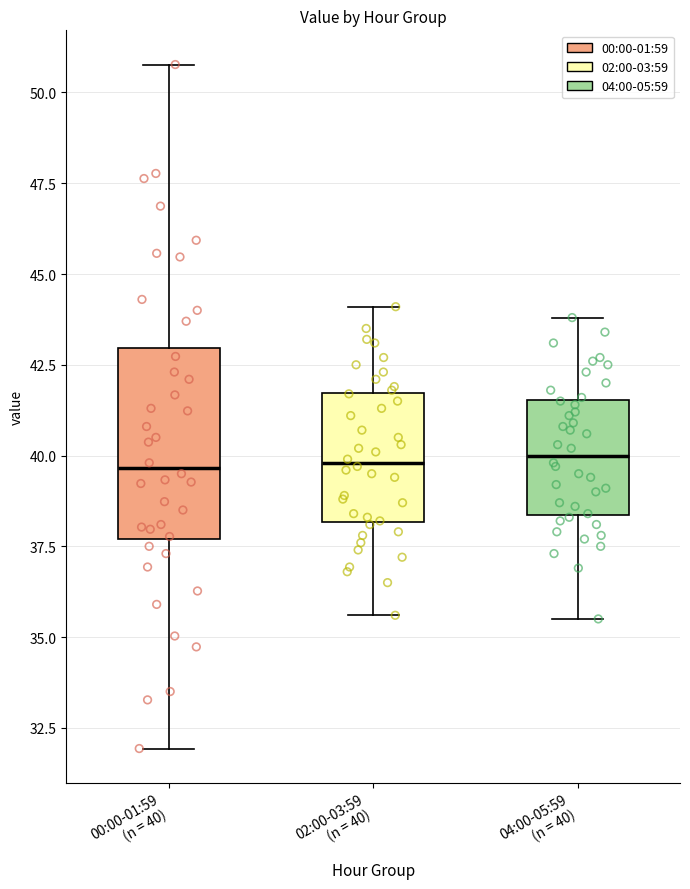

Where does the upper whisker of the box for 04:00-05:59 (n = 40) end on the y-axis? The values are not printed on the chart, so give them approximately, as read against the axis.

44.0